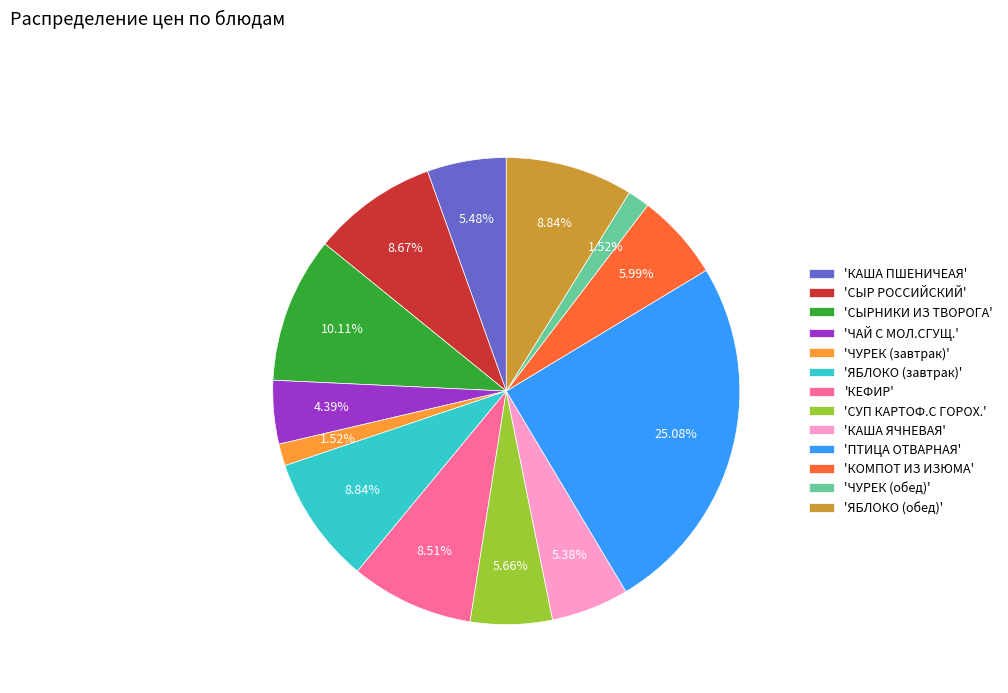

Between 'КАША ЯЧНЕВАЯ' and 'ЯБЛОКО (завтрак)', which is larger?

'ЯБЛОКО (завтрак)'